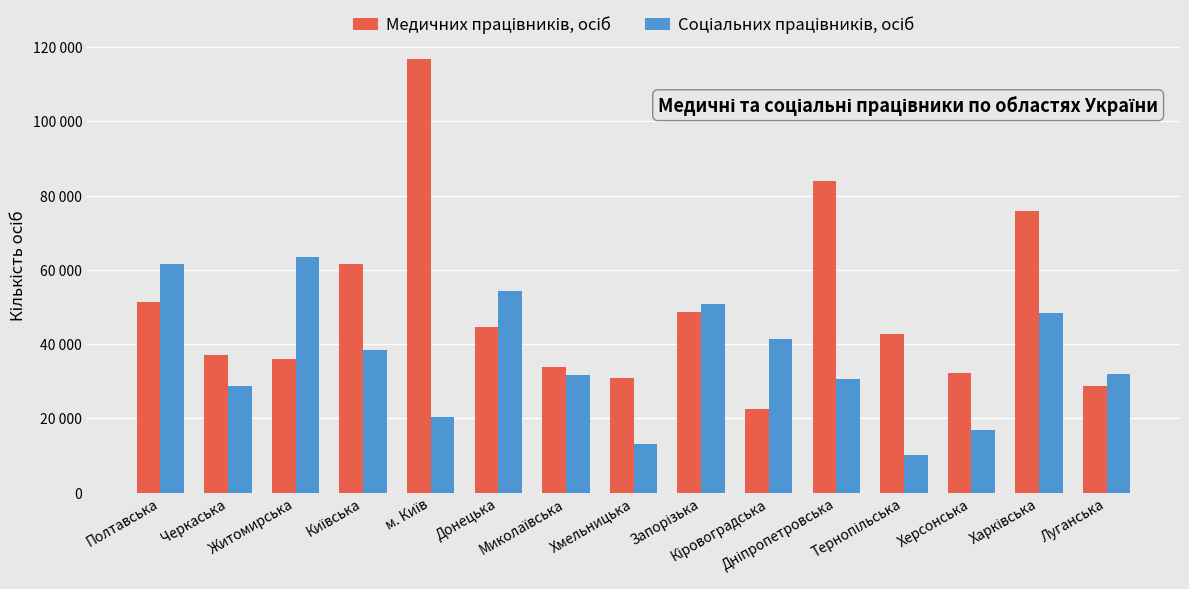

What is the label of the 5th bar from the left?

м. Київ